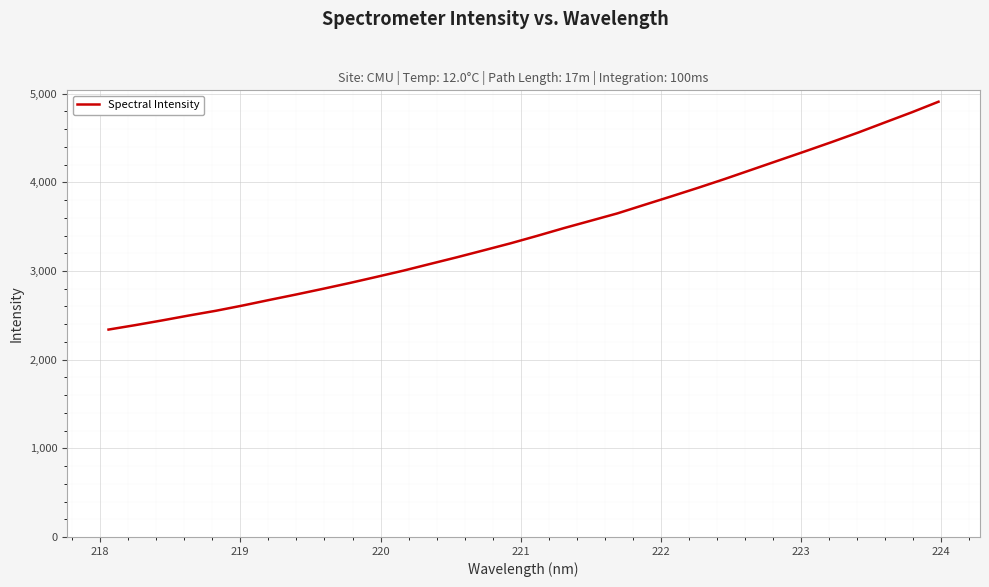

What is the smallest value displayed?

2339.1